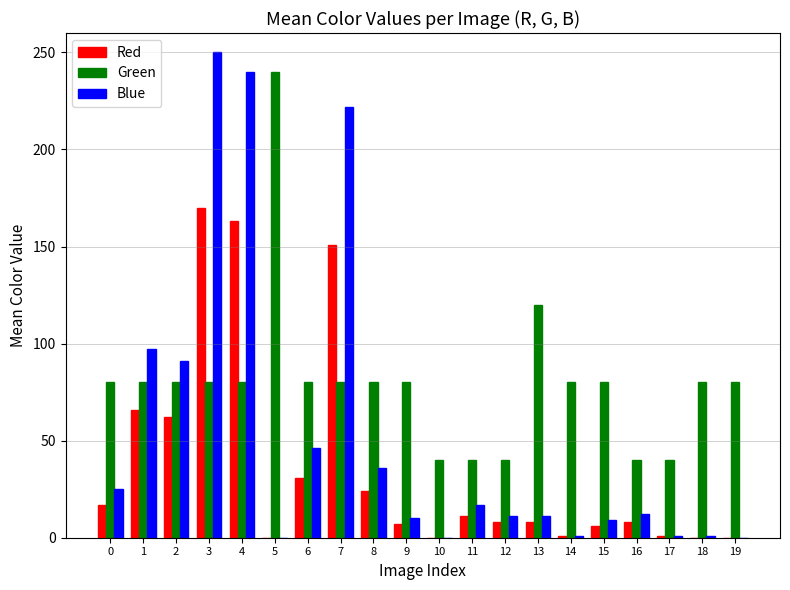

Are the bars grouped side by side (vs. stacked)?

Yes